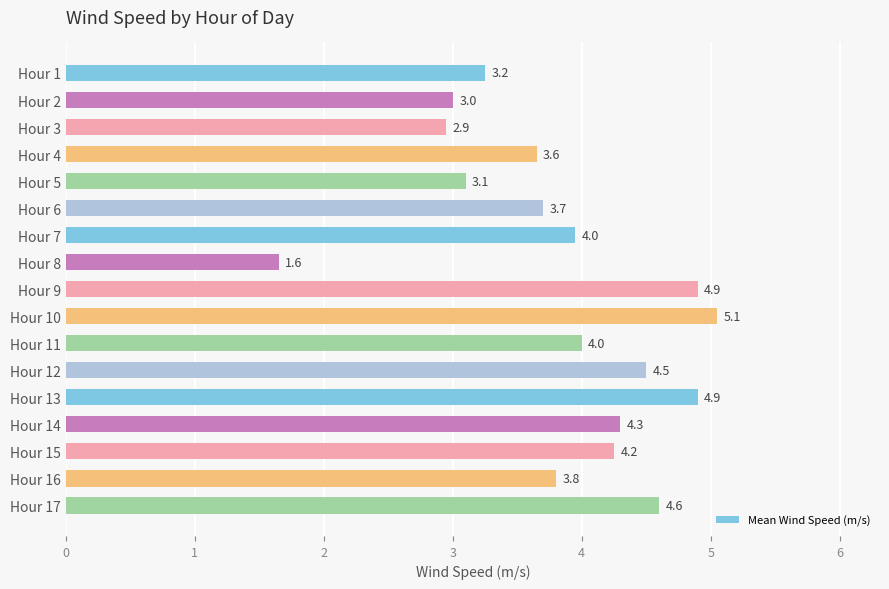

True or false: the data shows 6.0 at Hour 15.

False